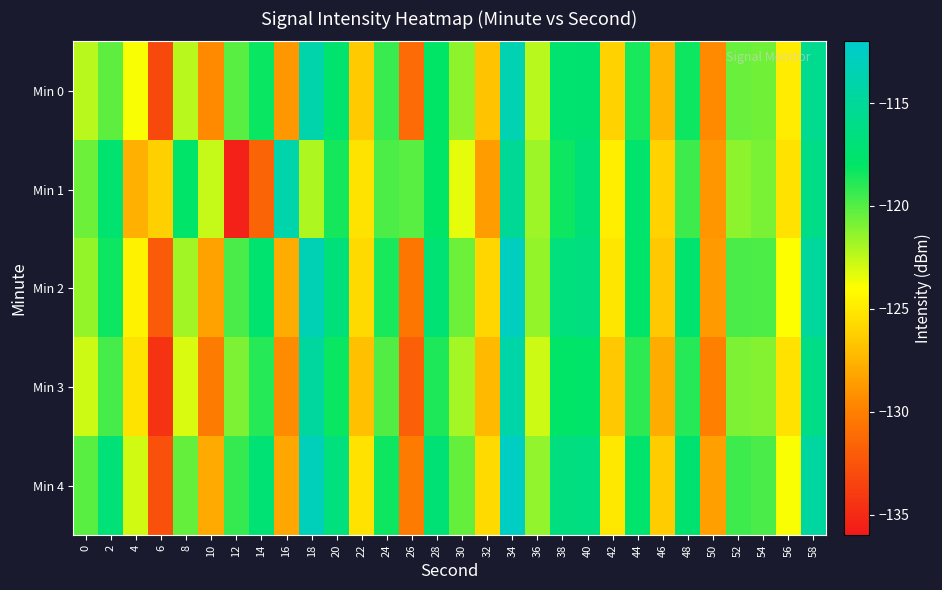

What is the total value across all series at 24?

-595.9